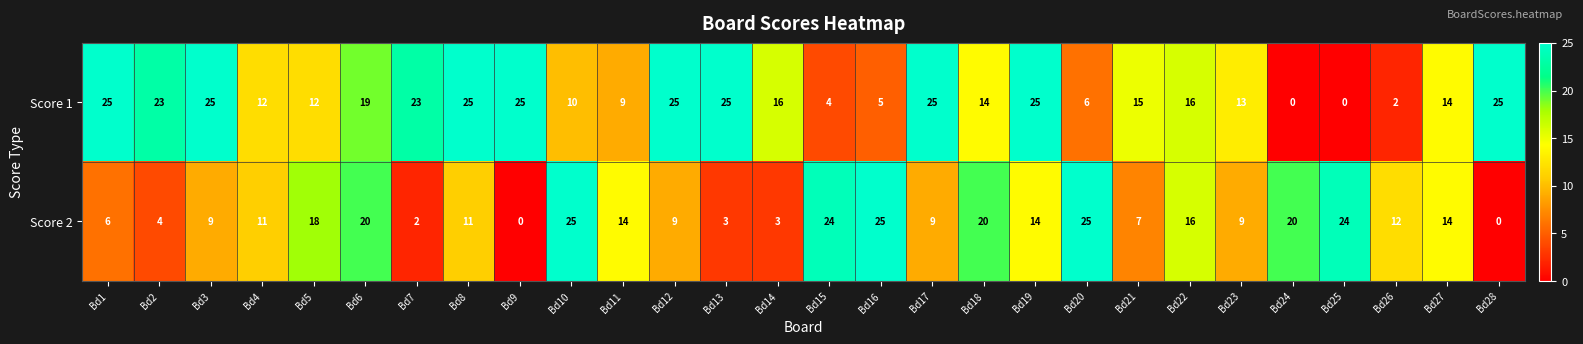

How many values in Score 1 are above zero?

26